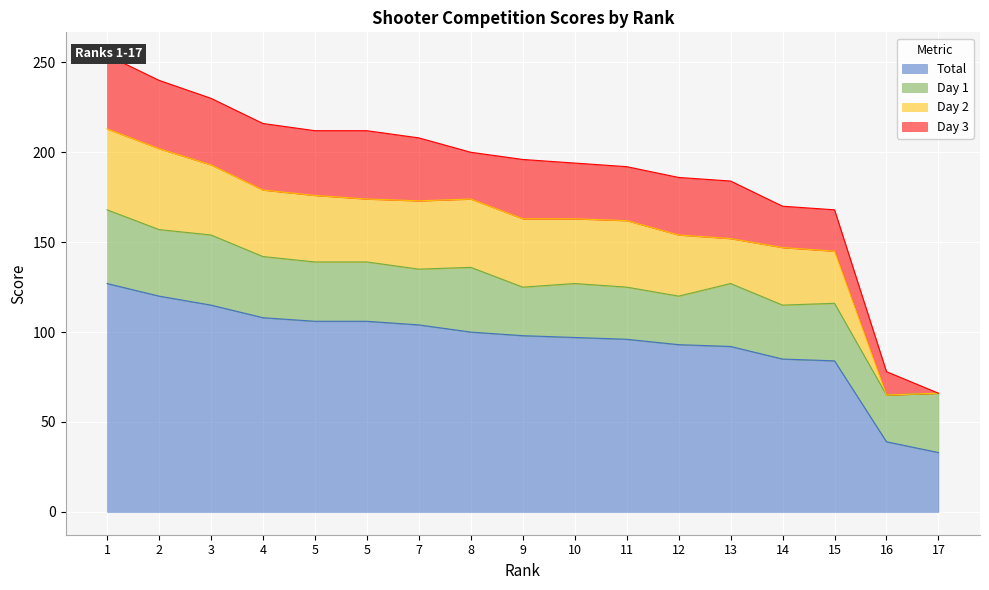

What are all the series names shown in the legend?

Total, Day 1, Day 2, Day 3